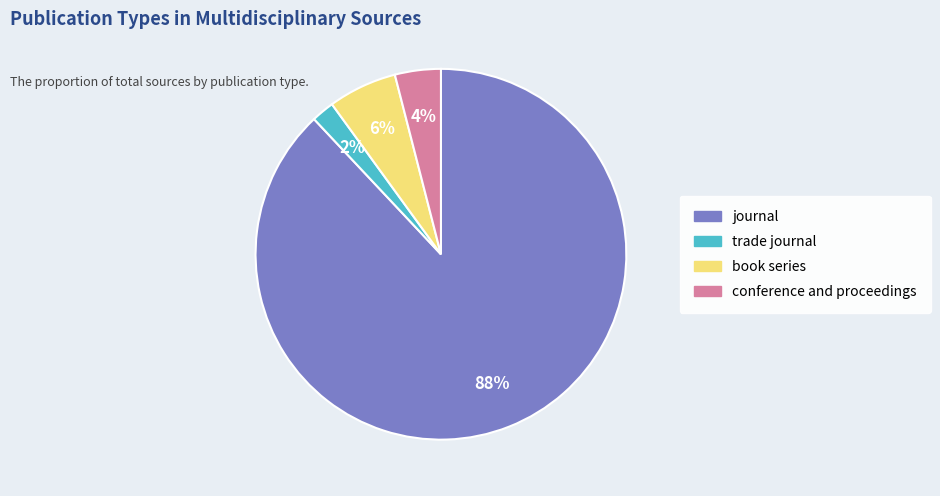

Between book series and conference and proceedings, which is larger?

book series